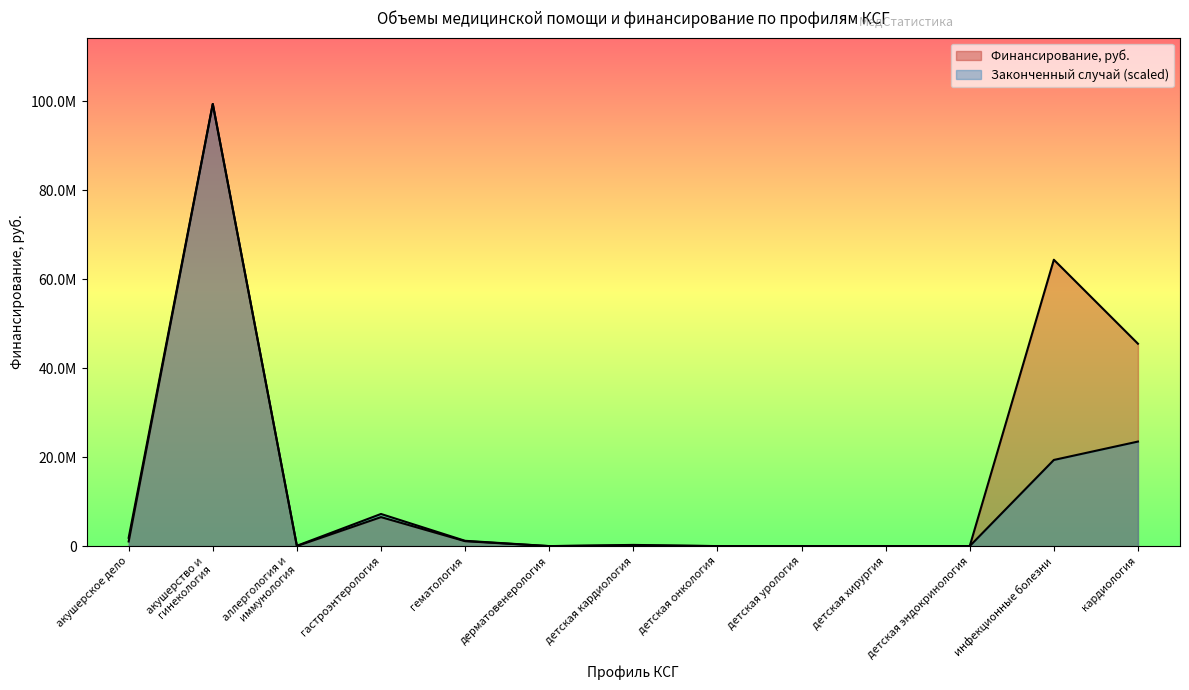

Where is the first local minimum for Законченный случай?

аллергология и
иммунология